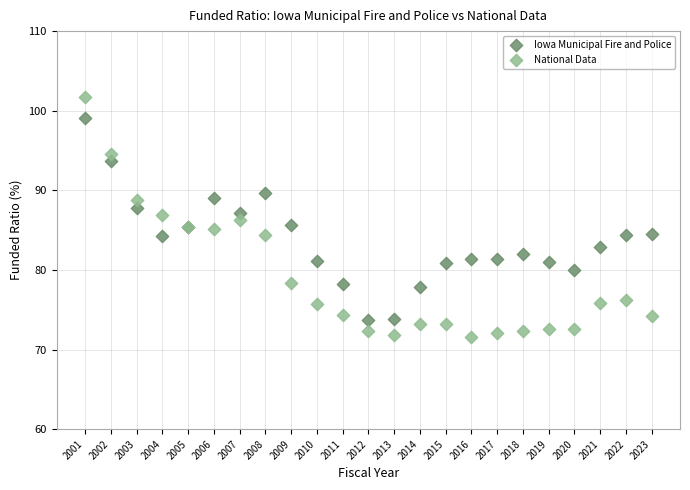

Which series contains the lowest Y value?

National Data